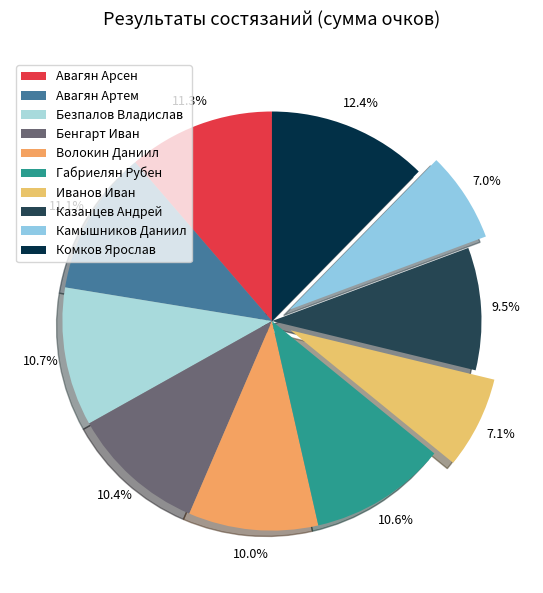

How much of the chart is everything except Безпалов Владислав?

89.3%